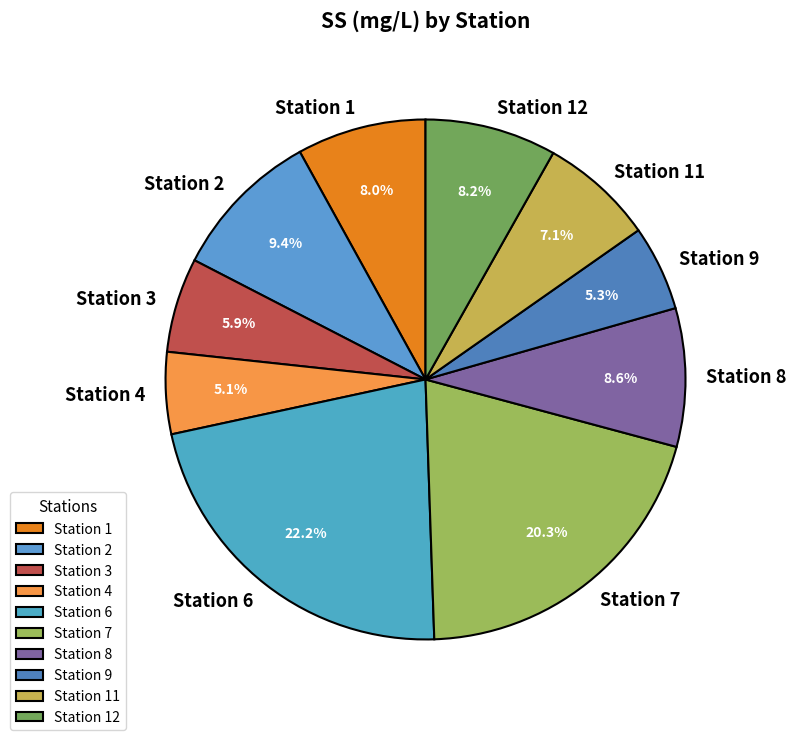

What is the largest slice in the pie chart?

Station 6